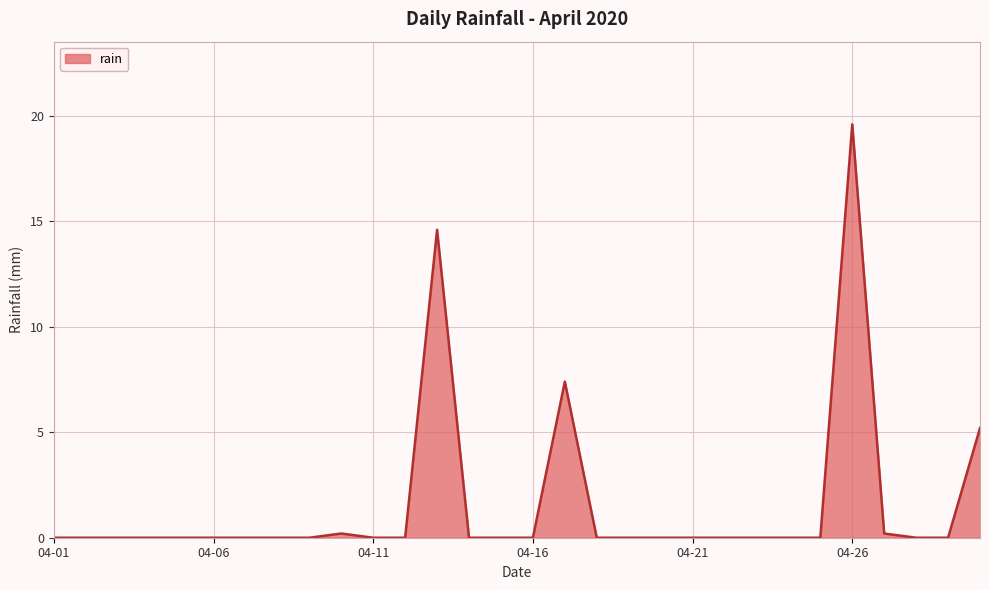

What is the difference between the maximum and minimum values?

19.6